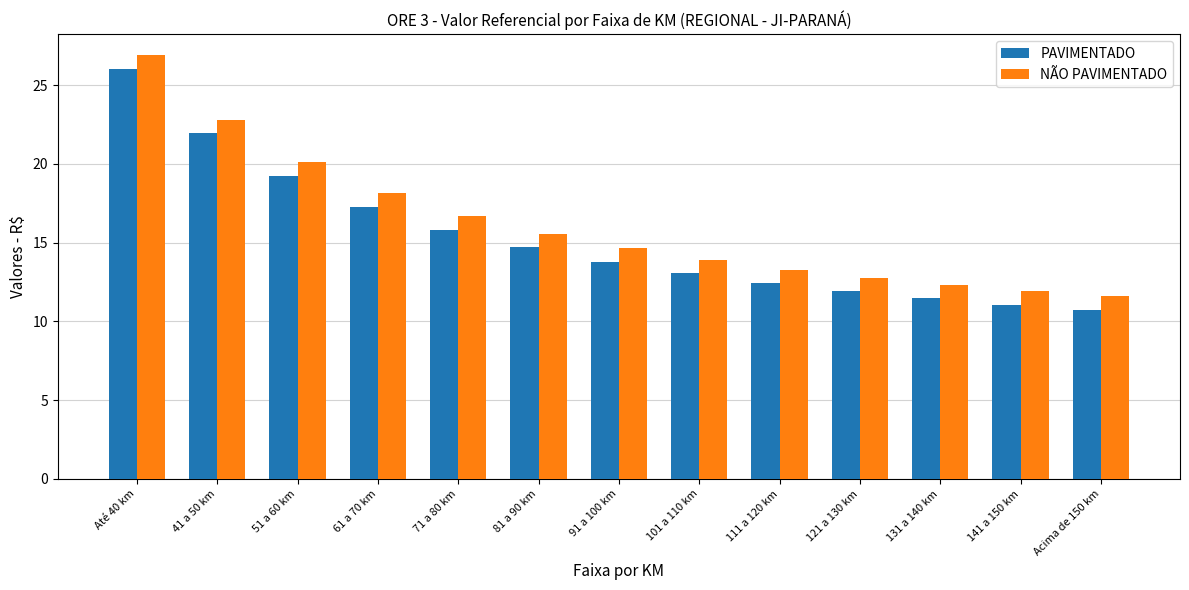

Are the bars grouped side by side (vs. stacked)?

Yes